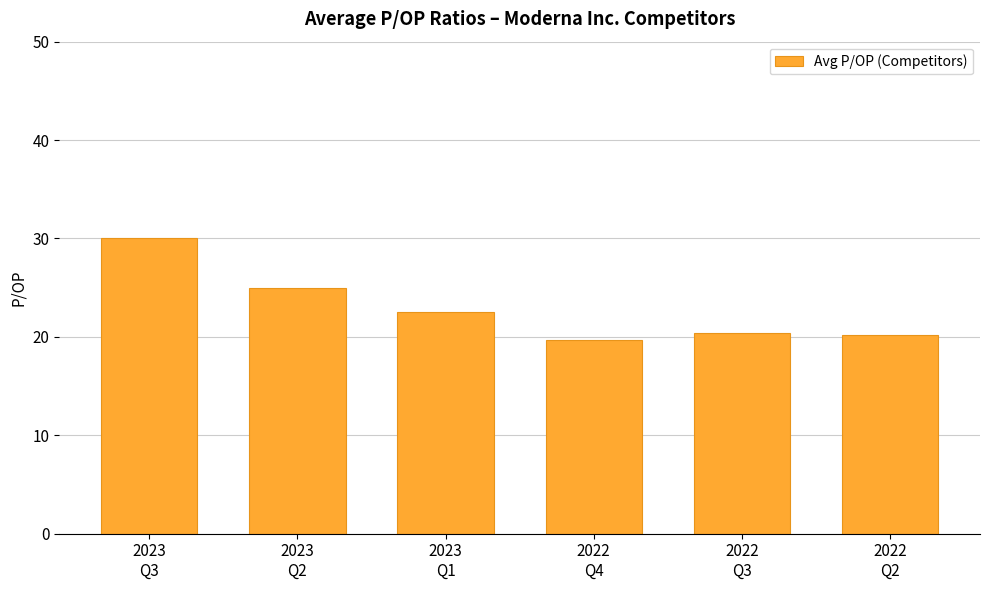

What is the label of the 2nd bar from the left?

2023
Q2